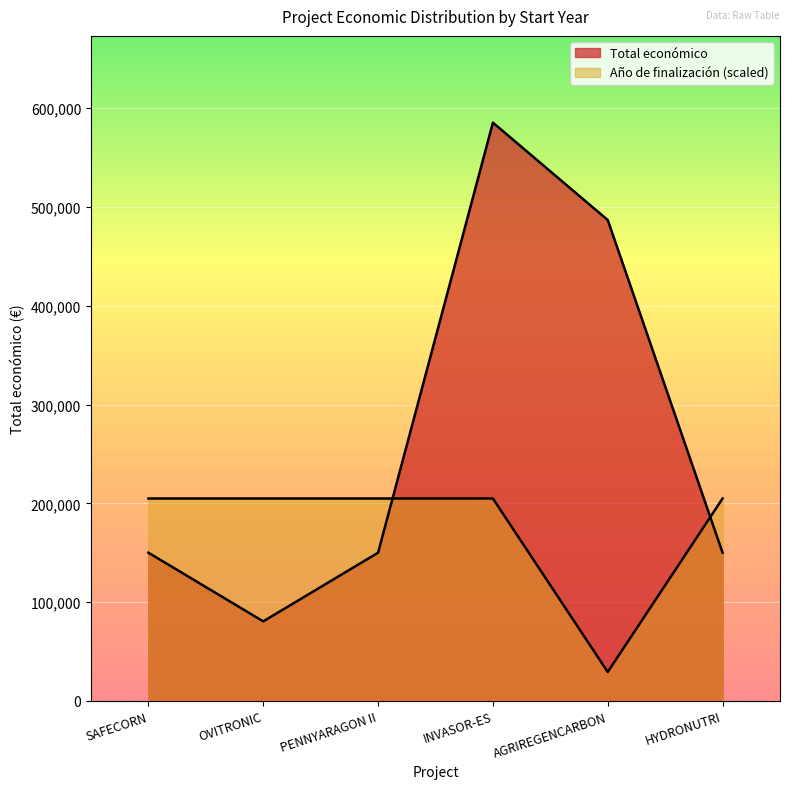

Is the value of Año de finalización at PENNYARAGON II greater than the value of Total económico at INVASOR-ES?

No